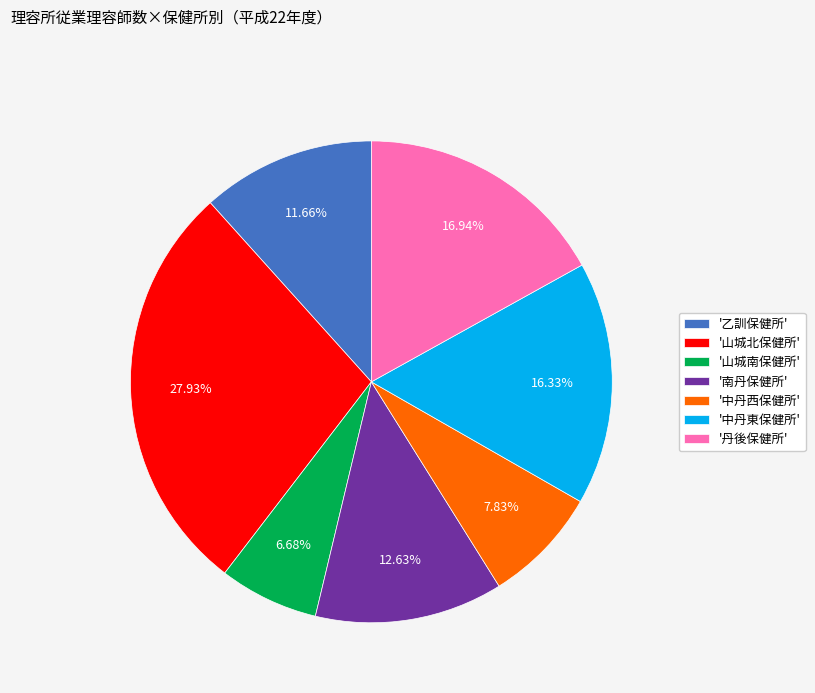

Is there any slice that represents more than half of the pie?

No